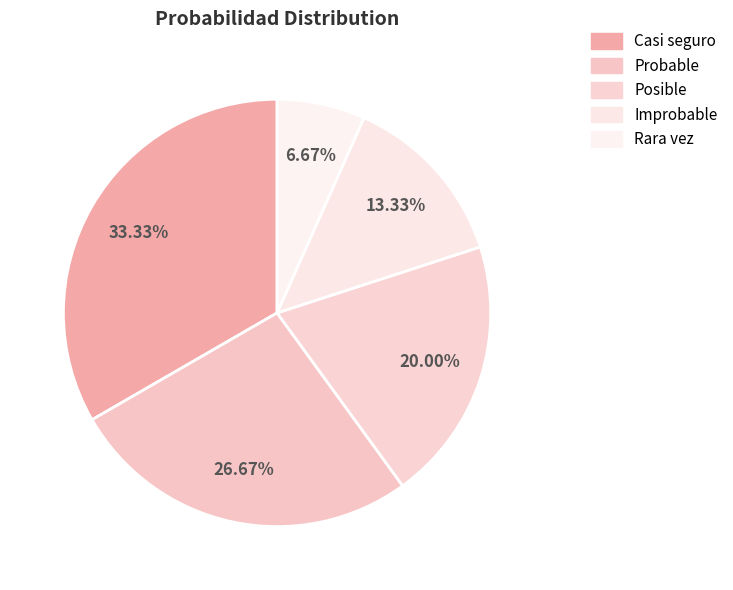

Which slice is the largest?

Casi seguro